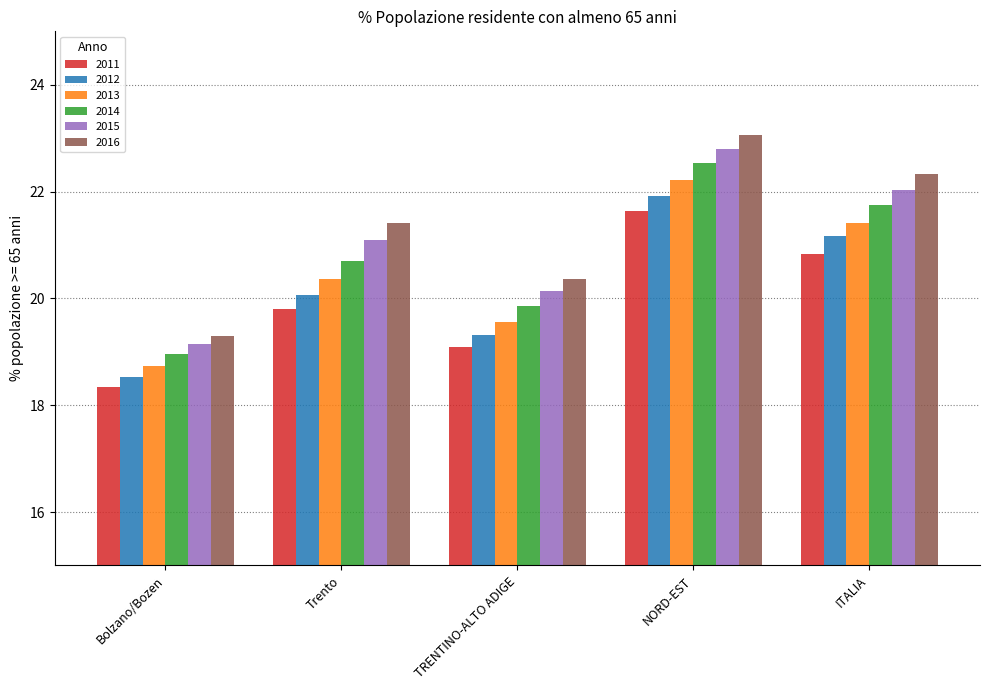

Which category has the lowest value across all series?

Bolzano/Bozen